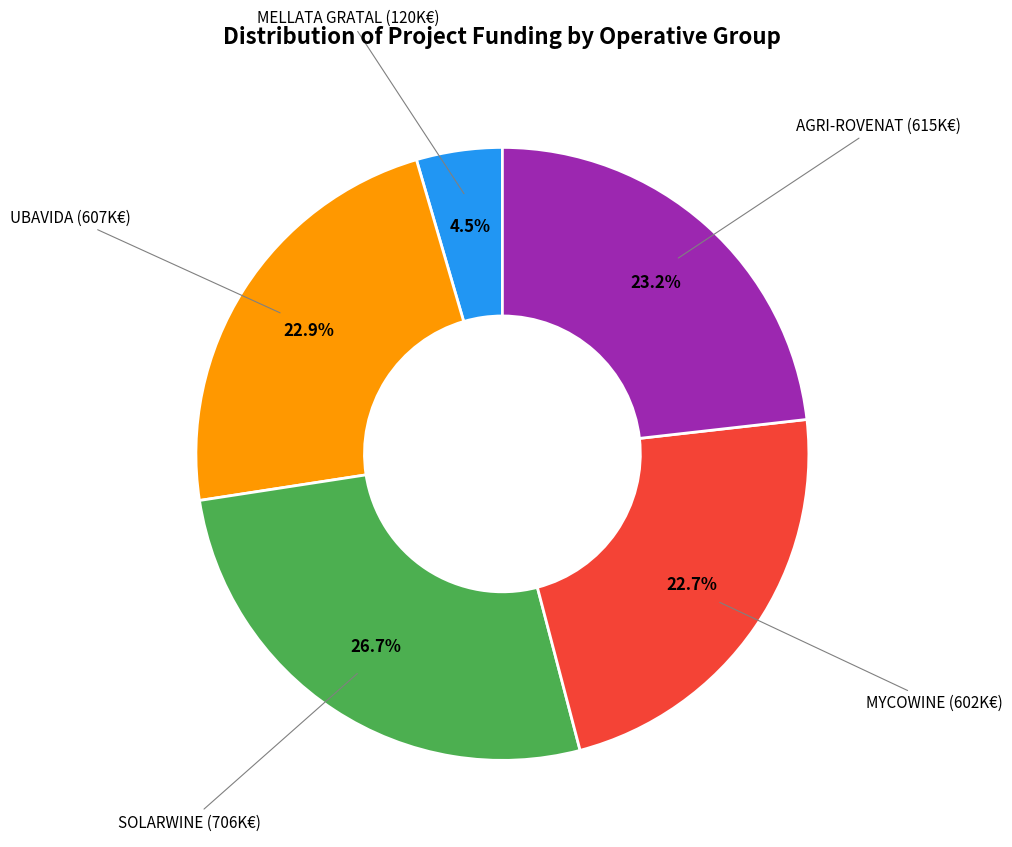

Is there any slice that represents more than half of the pie?

No